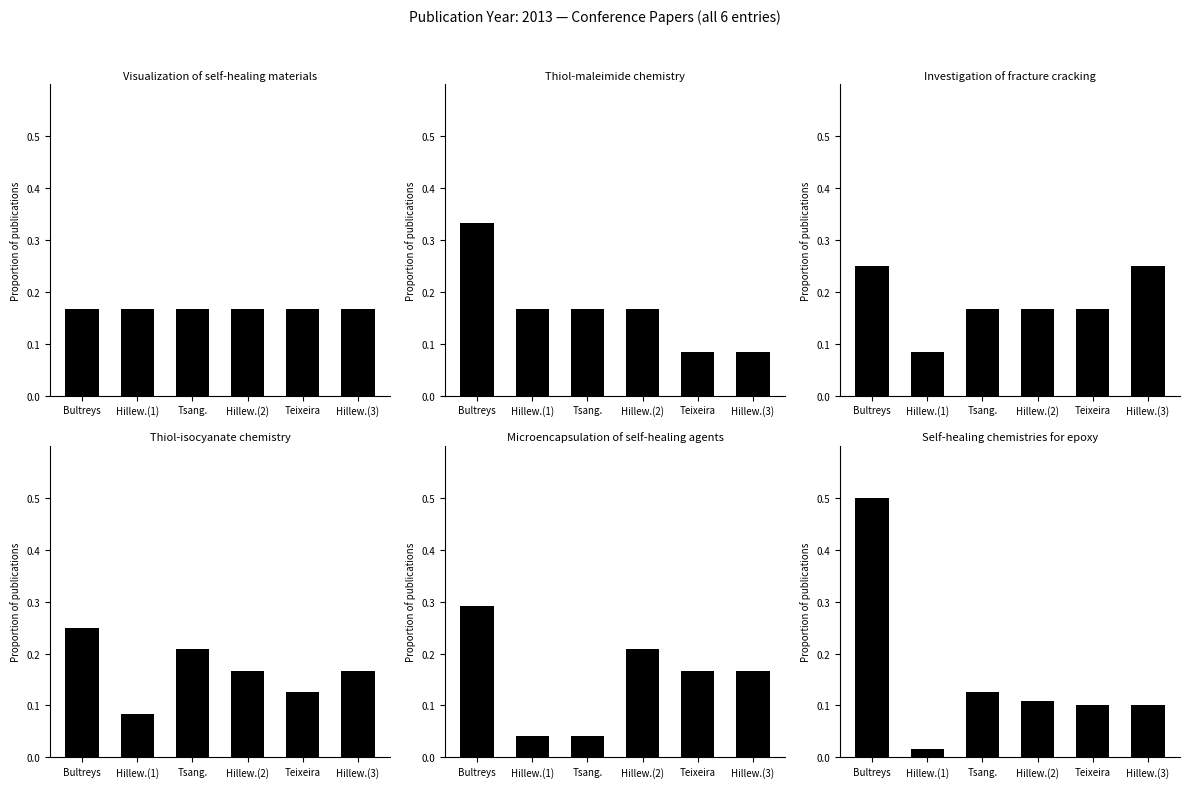

Which series has the largest range (max minus min)?

Self-healing chemistries for epoxy